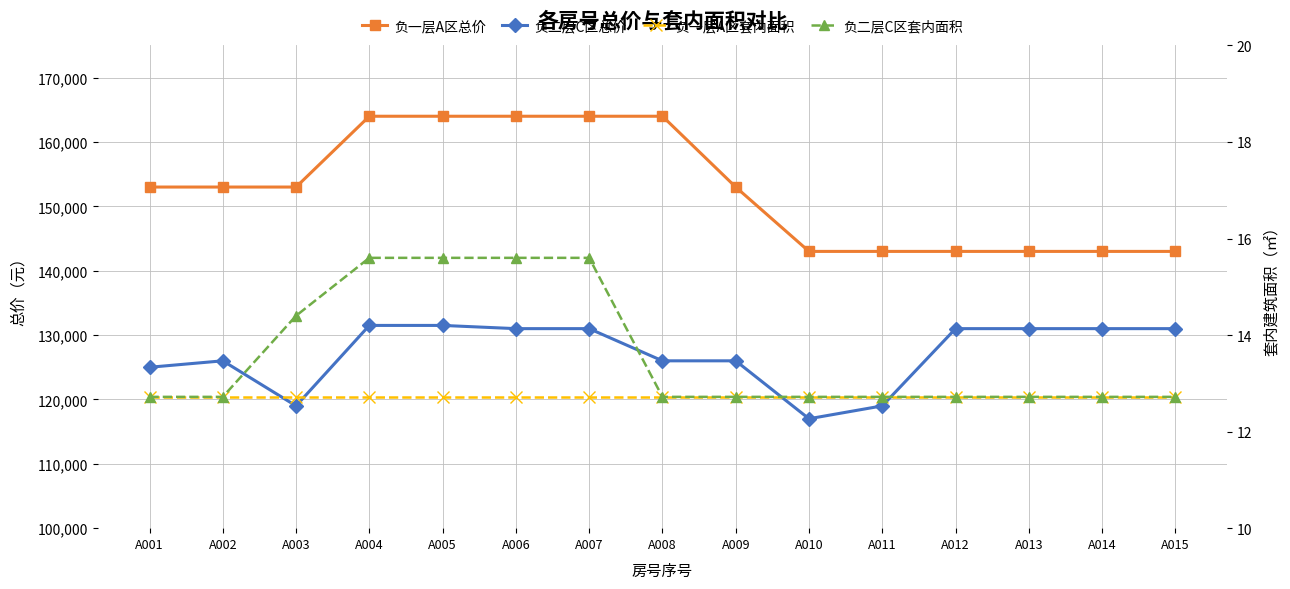

Read the 负一层A区总价 value at A005.

164000.0